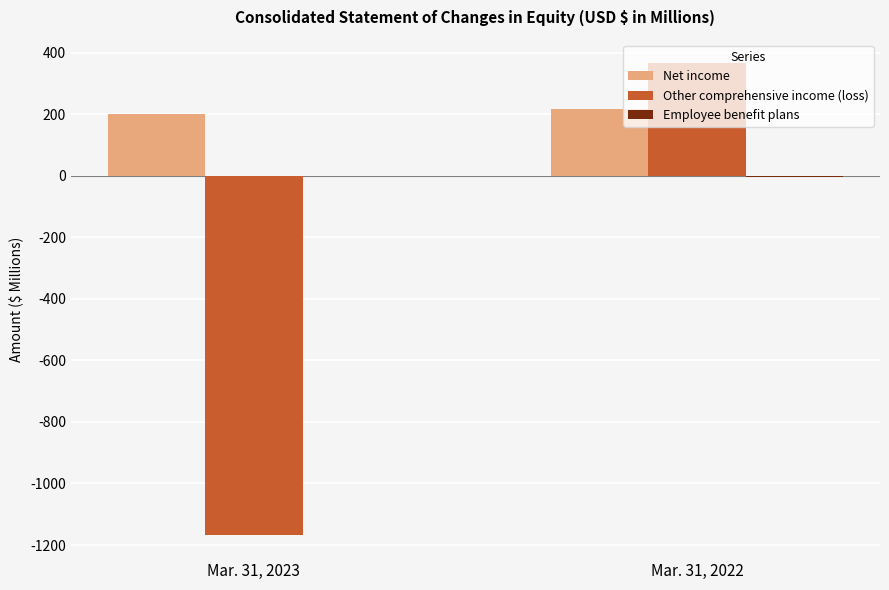

Is it true that Net income equals 201 at Mar. 31, 2023?

True